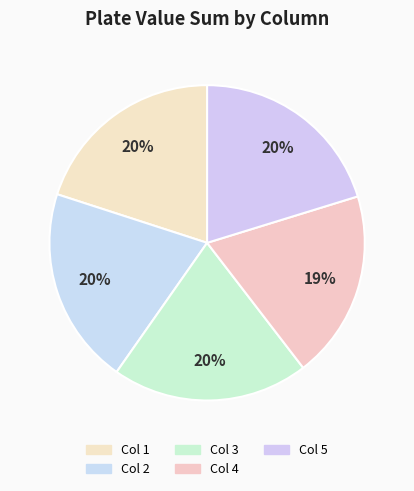

Count the number of slices in the pie.

5